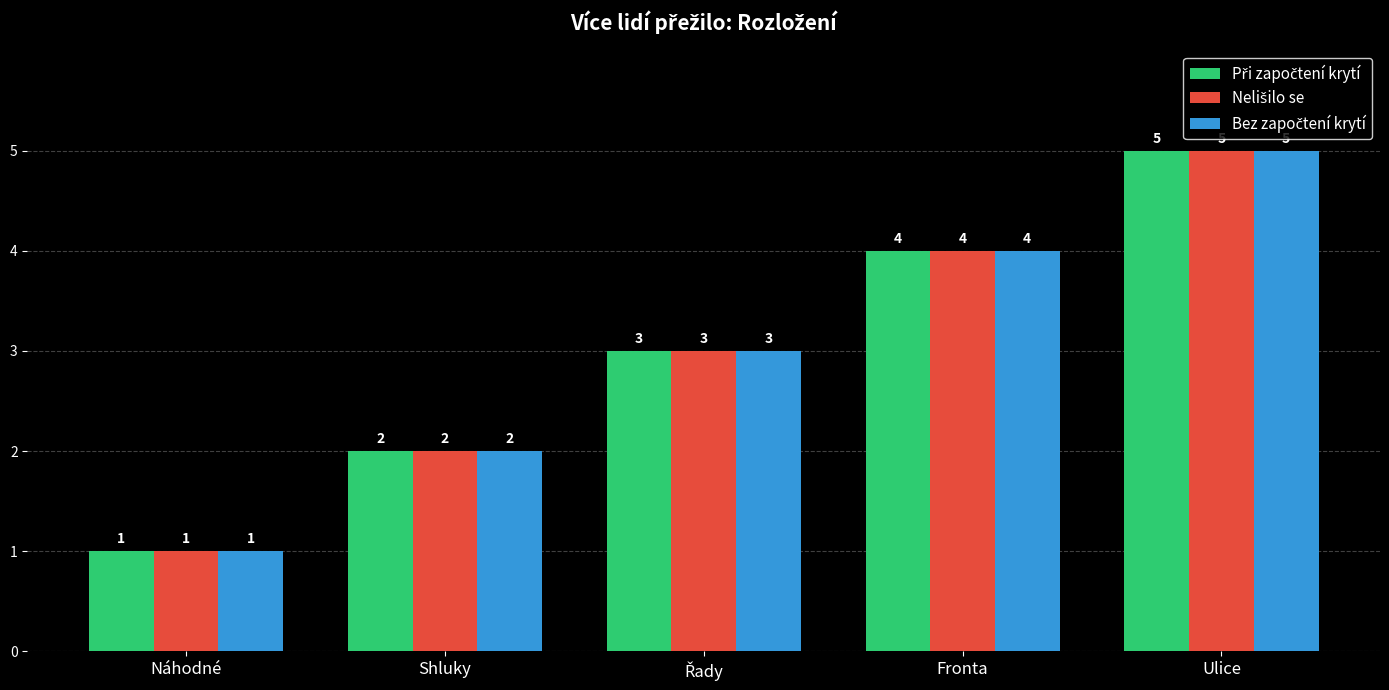

At which category is the sum across all series the highest?

Ulice